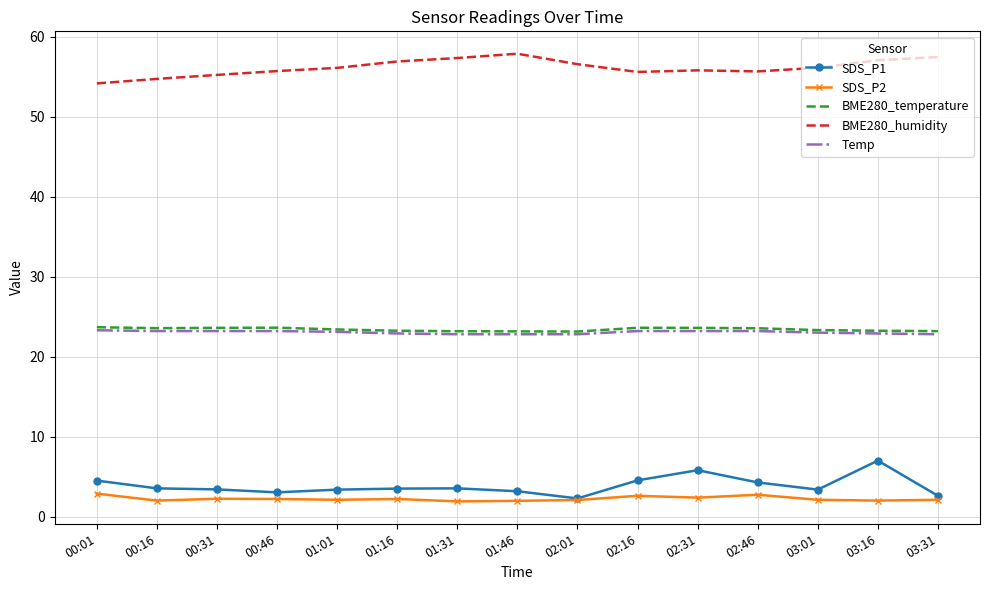

What is the average value of the SDS_P2 series?

2.2